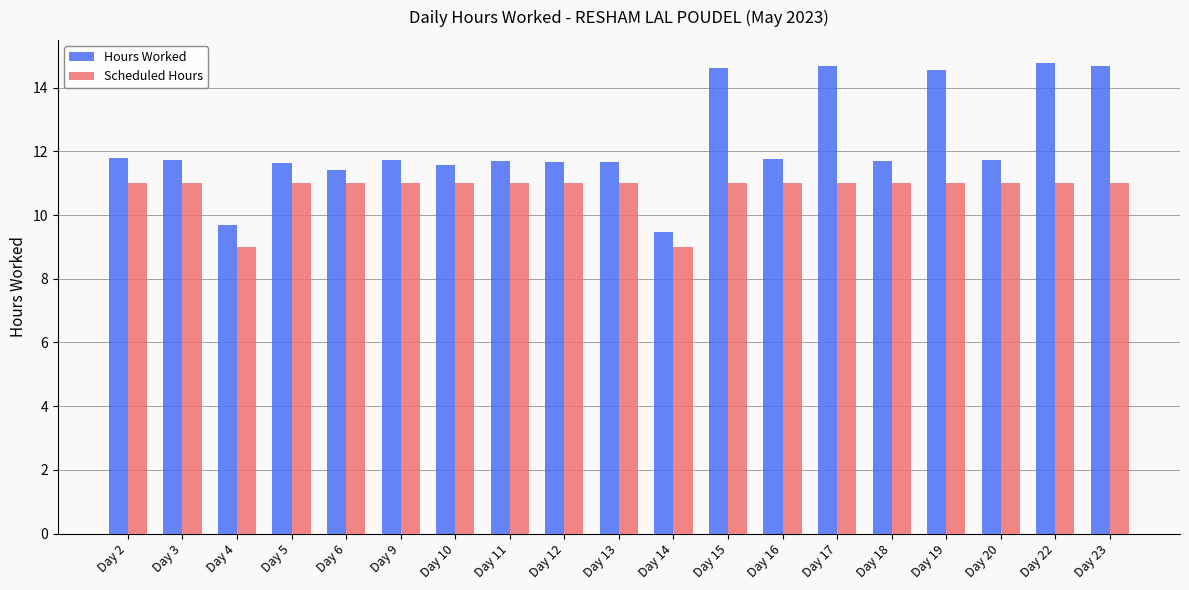

How many bars are there in total?

38